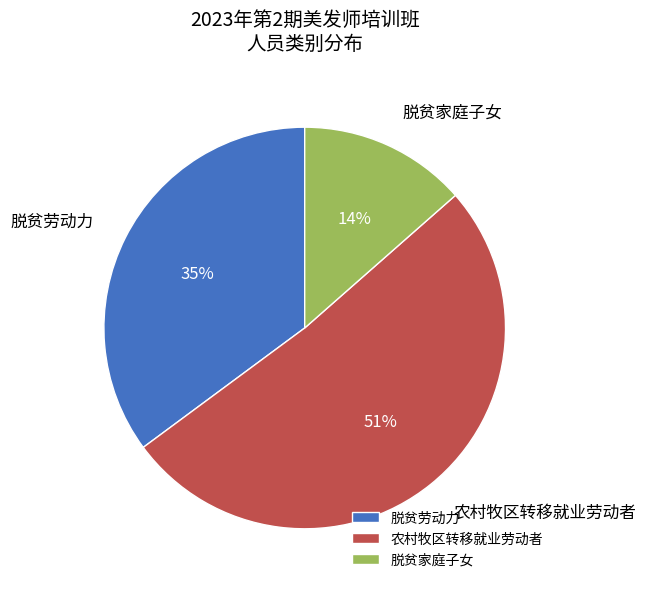

Rank the categories by value from highest to lowest.

农村牧区转移就业劳动者, 脱贫劳动力, 脱贫家庭子女